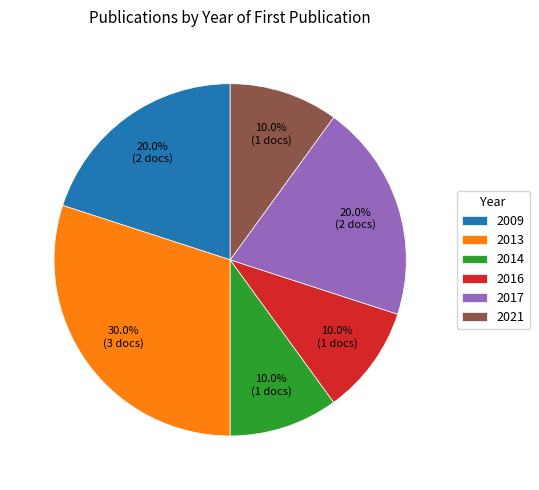

To the nearest percent, what is the average slice percentage?

17%